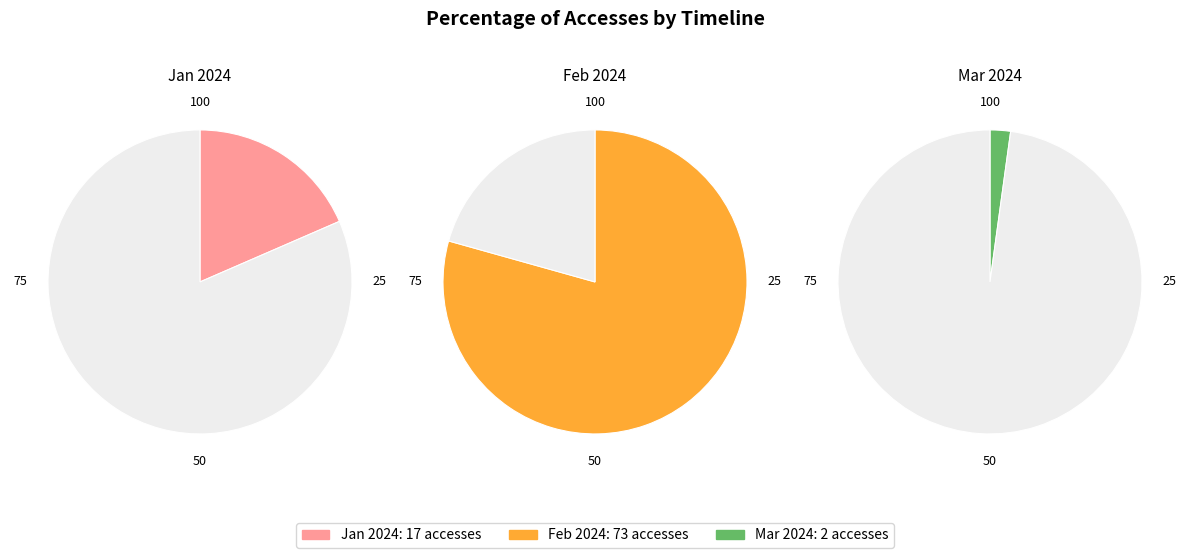

Combined, what portion of the pie is 2024-03-01 (2 Users) and 2024-01-01 (8 Users)?

20.7%